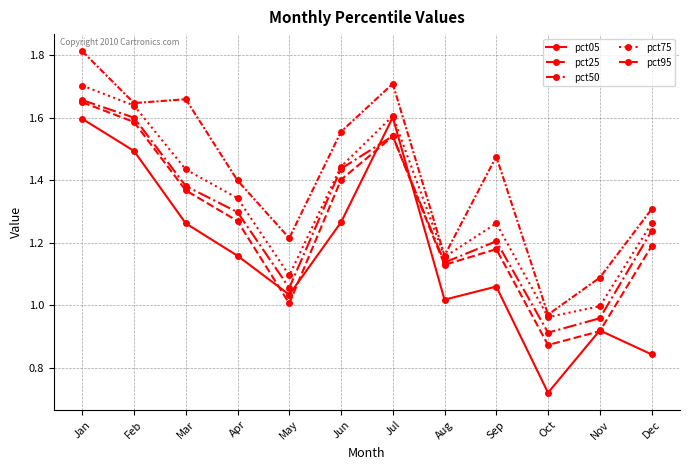

What is the lowest value of the pct95 series?

1.0